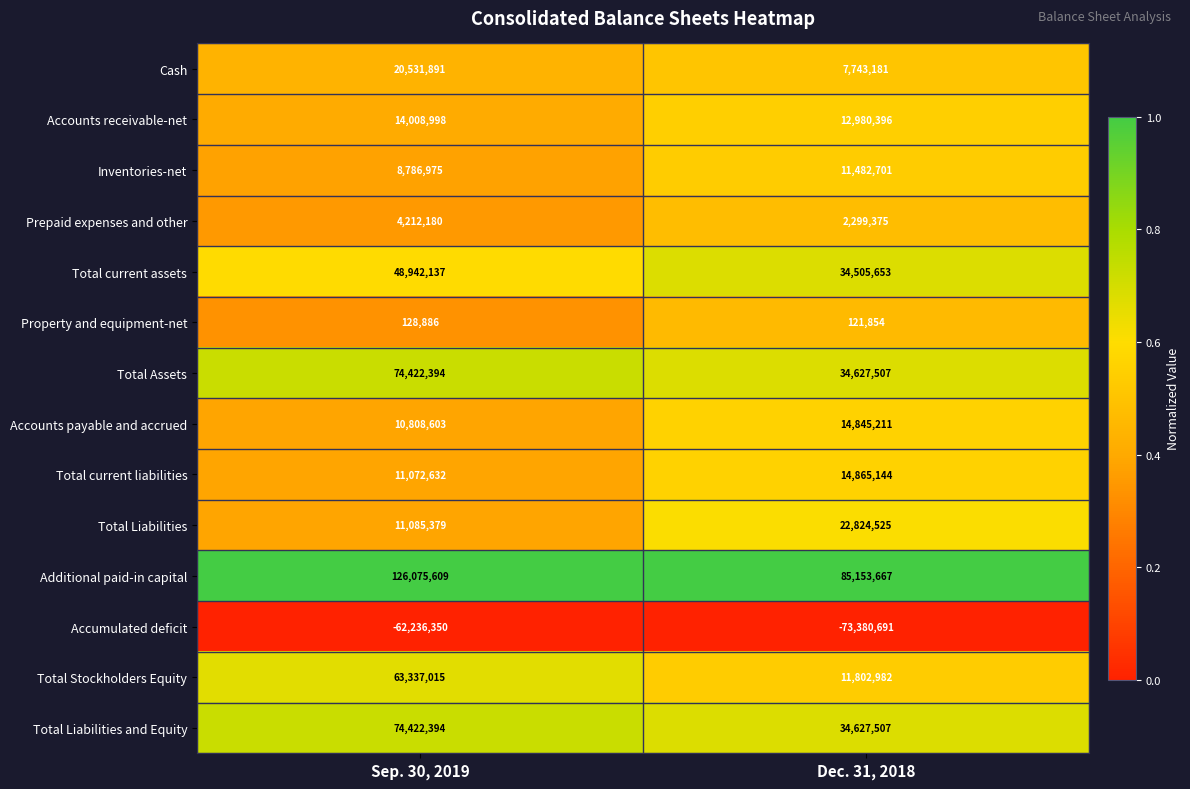

What is the maximum value shown in the chart?

126075609